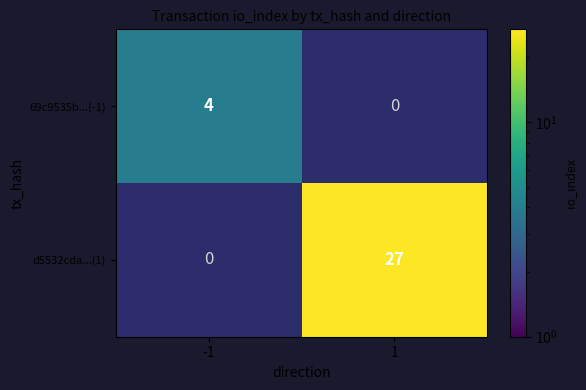

Which category has the lowest value across all series?

-1